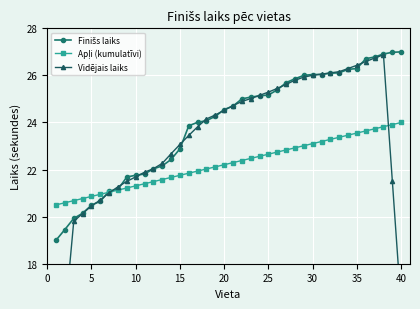

What is the maximum value shown in the chart?

27.0